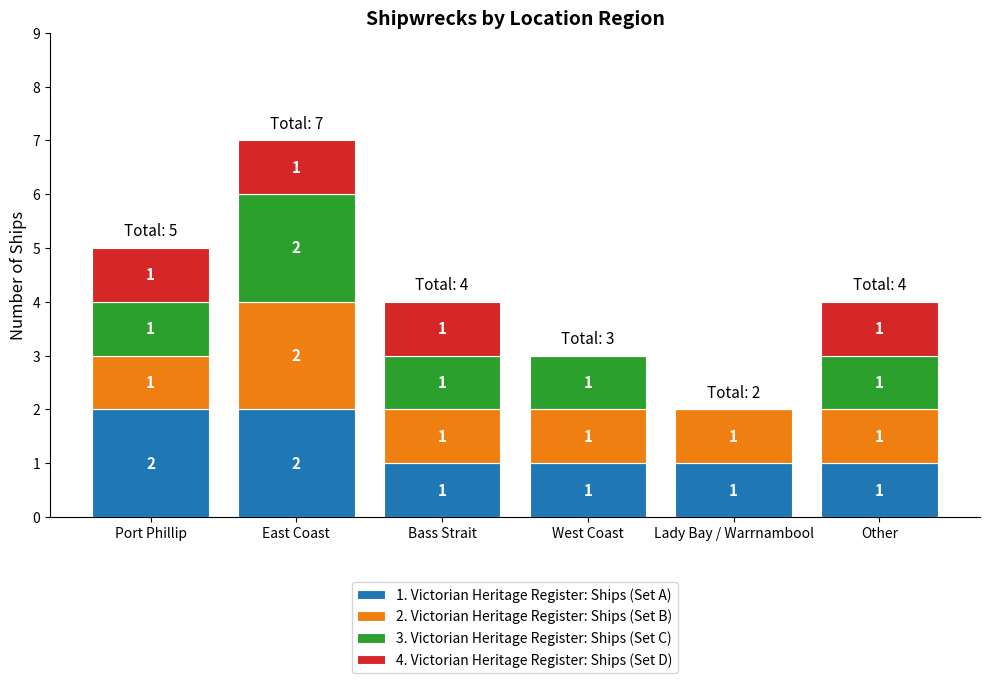

At which category is the sum across all series the highest?

East Coast